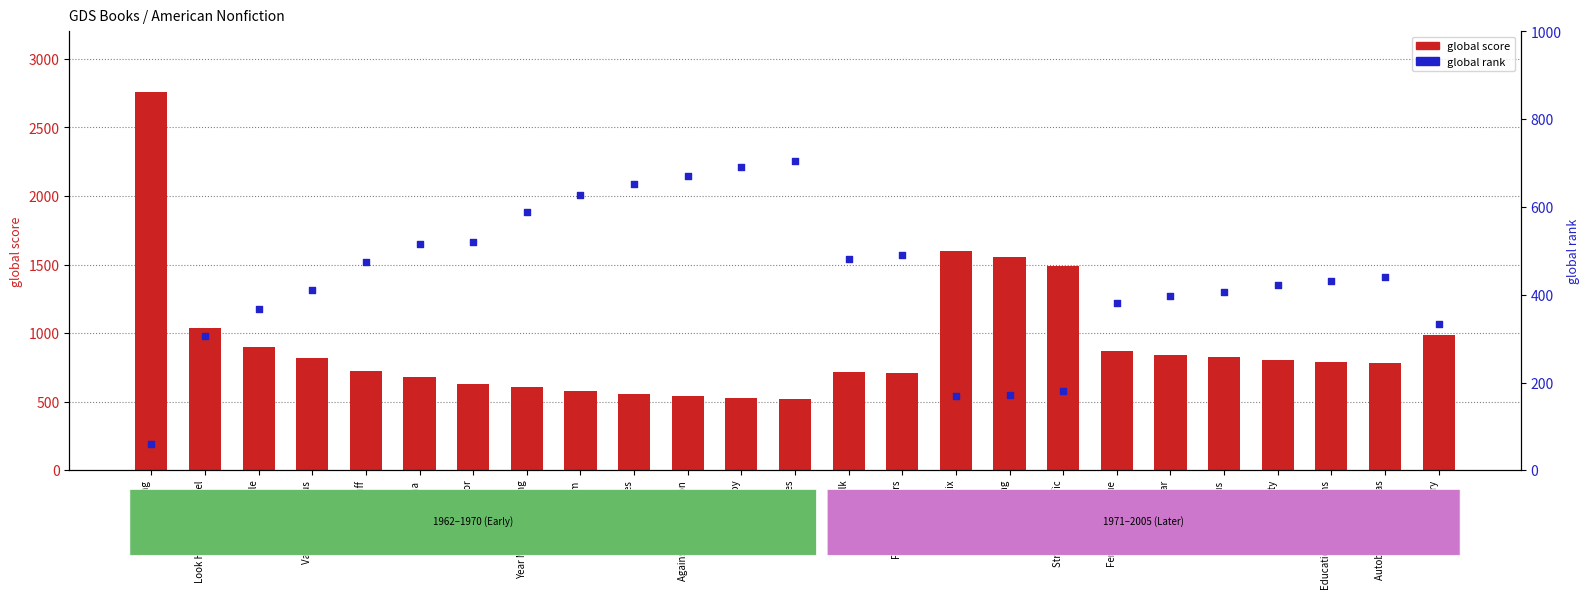

At how many categories does at least one series exceed 1561?

2